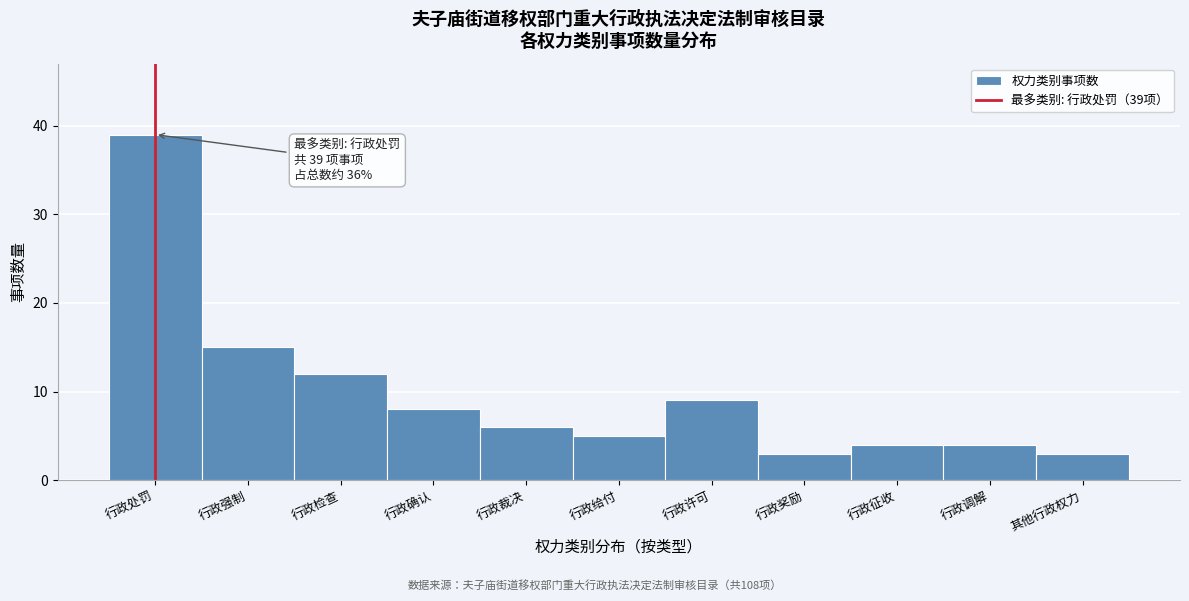

Reading left to right, transcribe all the data shown in this chart.

39	15	12	8	6	5	9	3	4	4	3